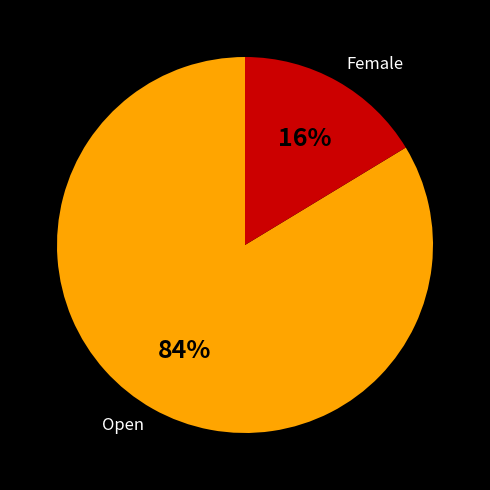

To the nearest percent, what is the average slice percentage?

50%